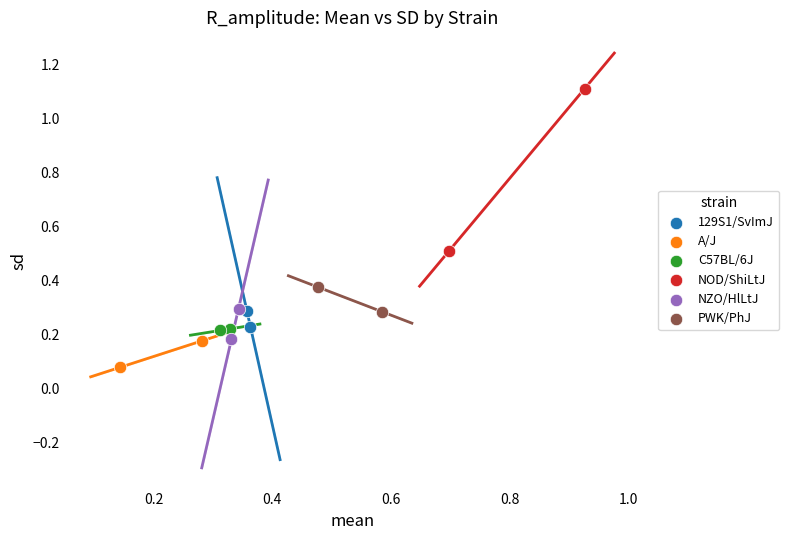

What are all the series names shown in the legend?

129S1/SvImJ, A/J, C57BL/6J, NOD/ShiLtJ, NZO/HlLtJ, PWK/PhJ